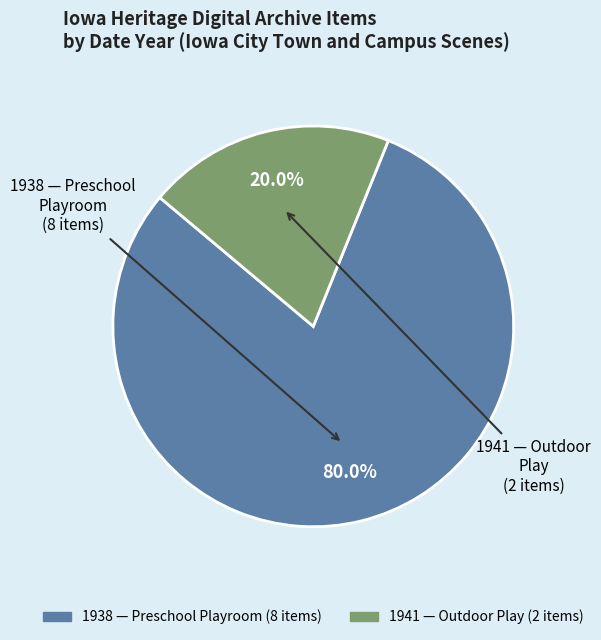

Is there a majority slice in this chart?

Yes